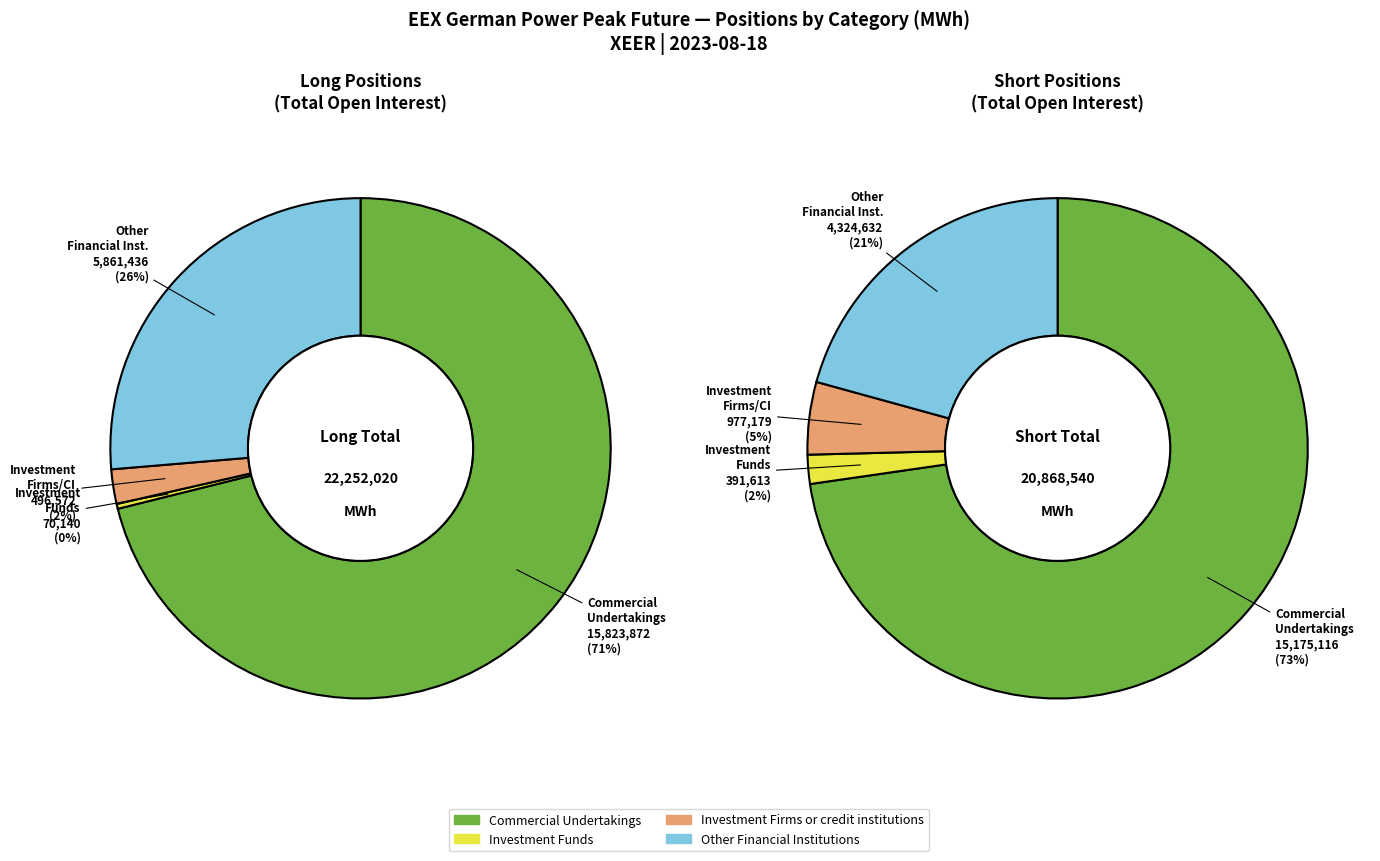

Is the sum of Other Financial Institutions and Commercial Undertakings greater than half?

Yes